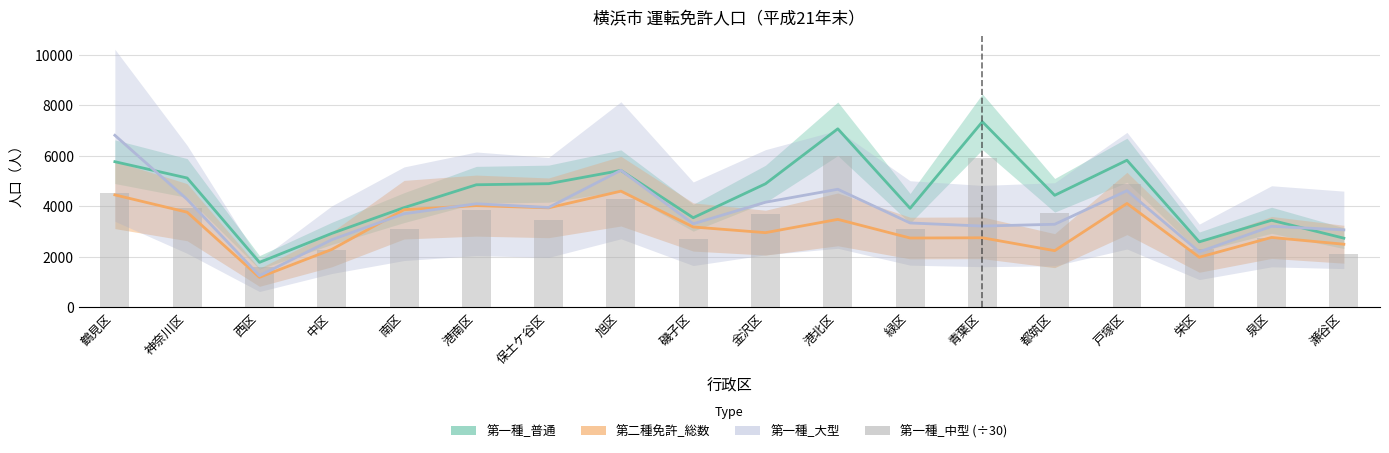

What is the sum of the 第一種_中型 (÷30) values at 旭区 and 栄区?

6599.0